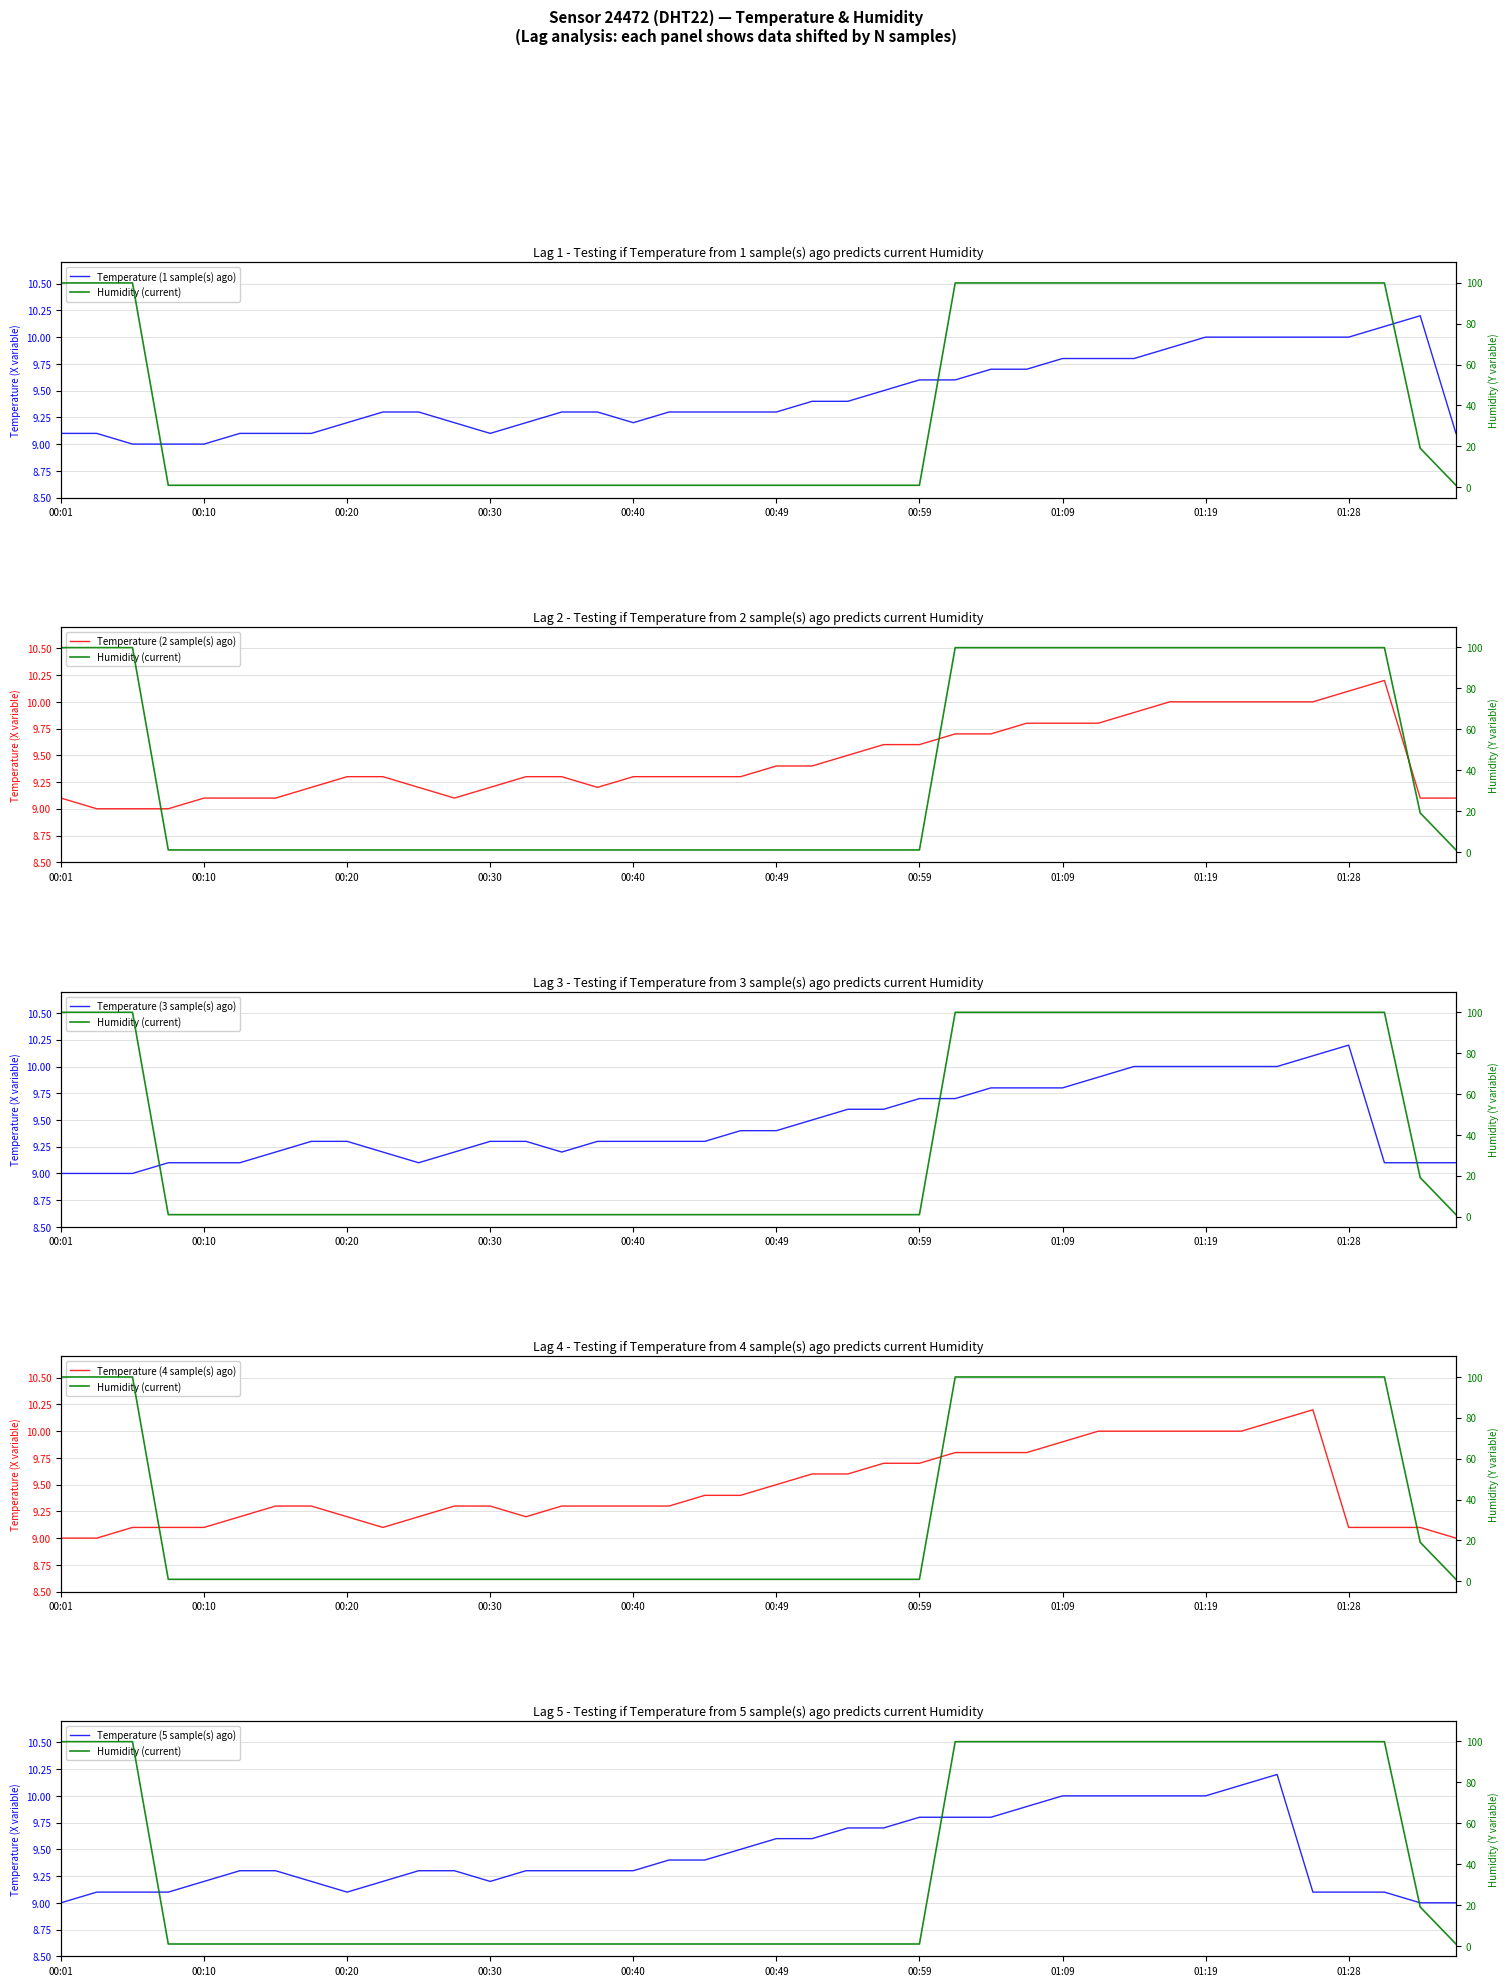

What is the value of the Temperature (5 sample(s) ago) point at the 9th from the left?

9.1